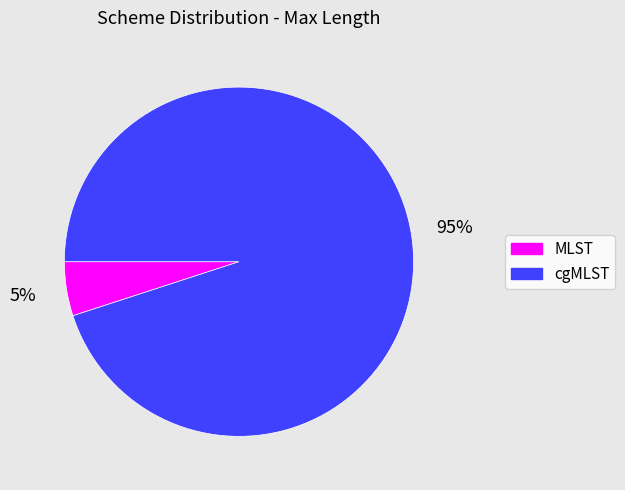

To the nearest percent, what is the combined percentage of MLST and cgMLST?

100%